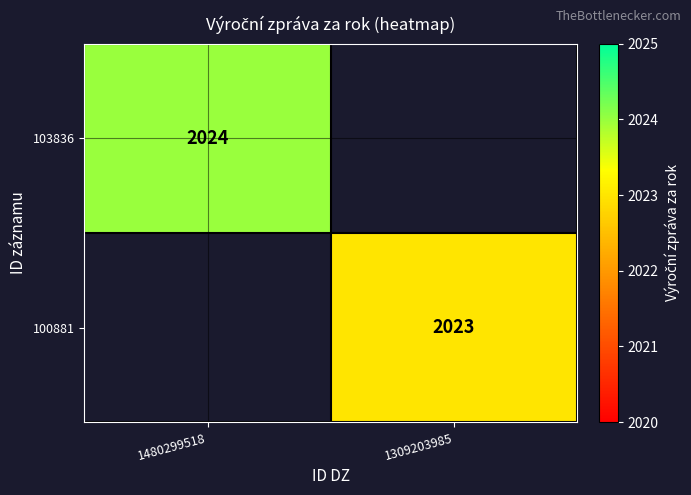

Is it true that 100881 equals 827 at 1309203985?

False